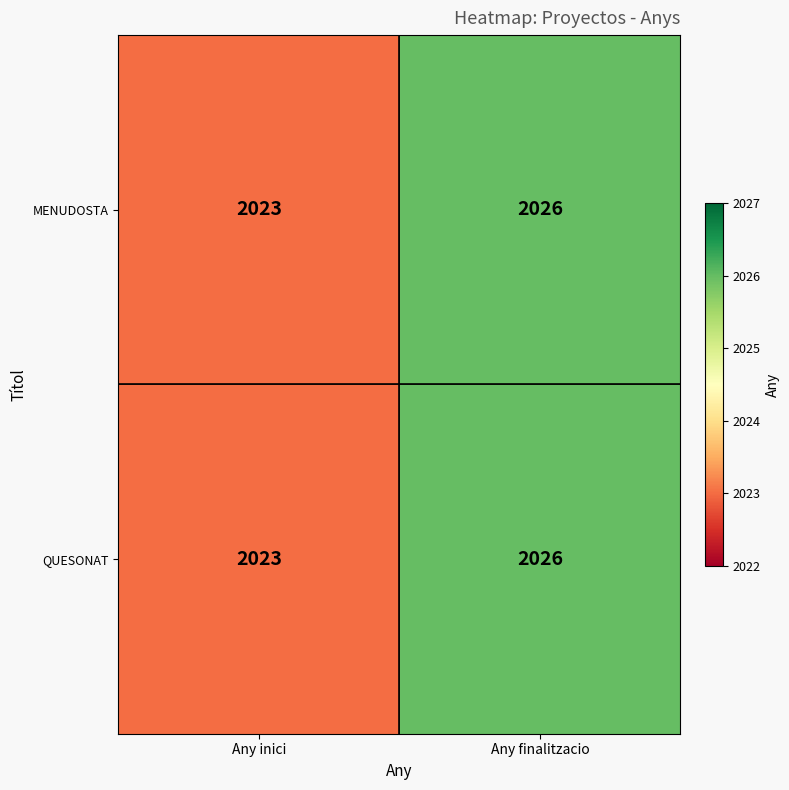

The MENUDOSTA series shows 2026 at Any finalitzacio. True or false?

True